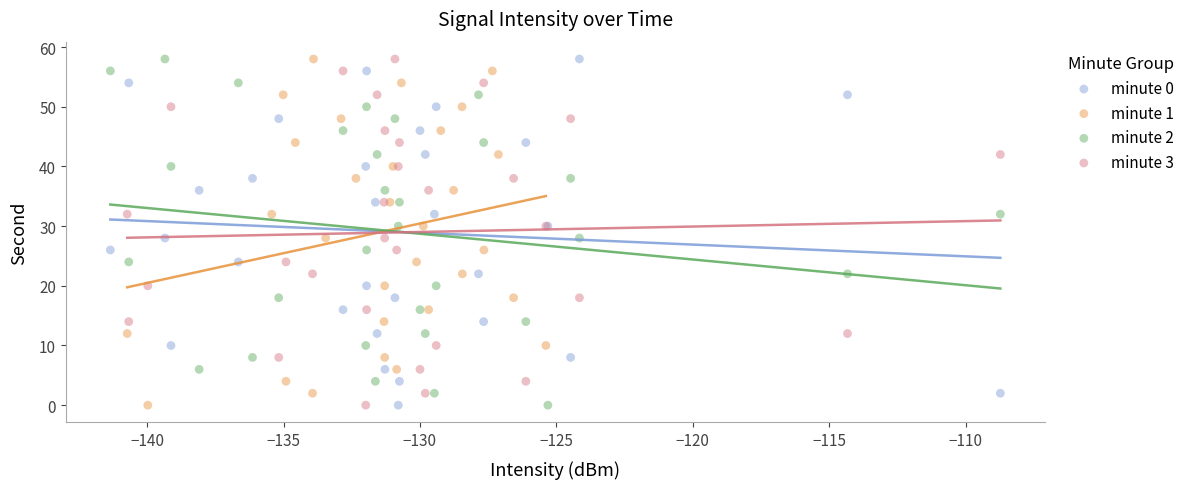

What are all the series names shown in the legend?

minute 0, minute 1, minute 2, minute 3